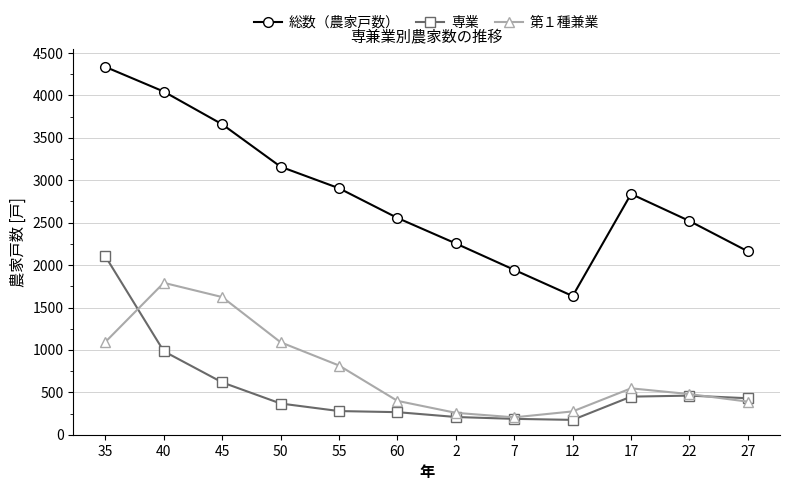

At how many categories does at least one series exceed 1260?

12